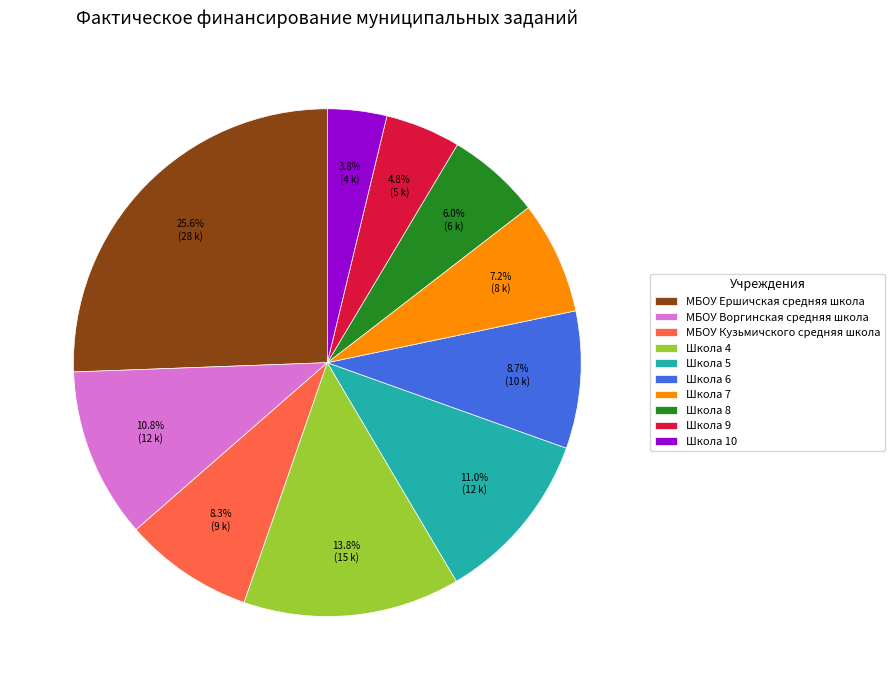

Between МБОУ Воргинская средняя школа and Школа 6, which is larger?

МБОУ Воргинская средняя школа